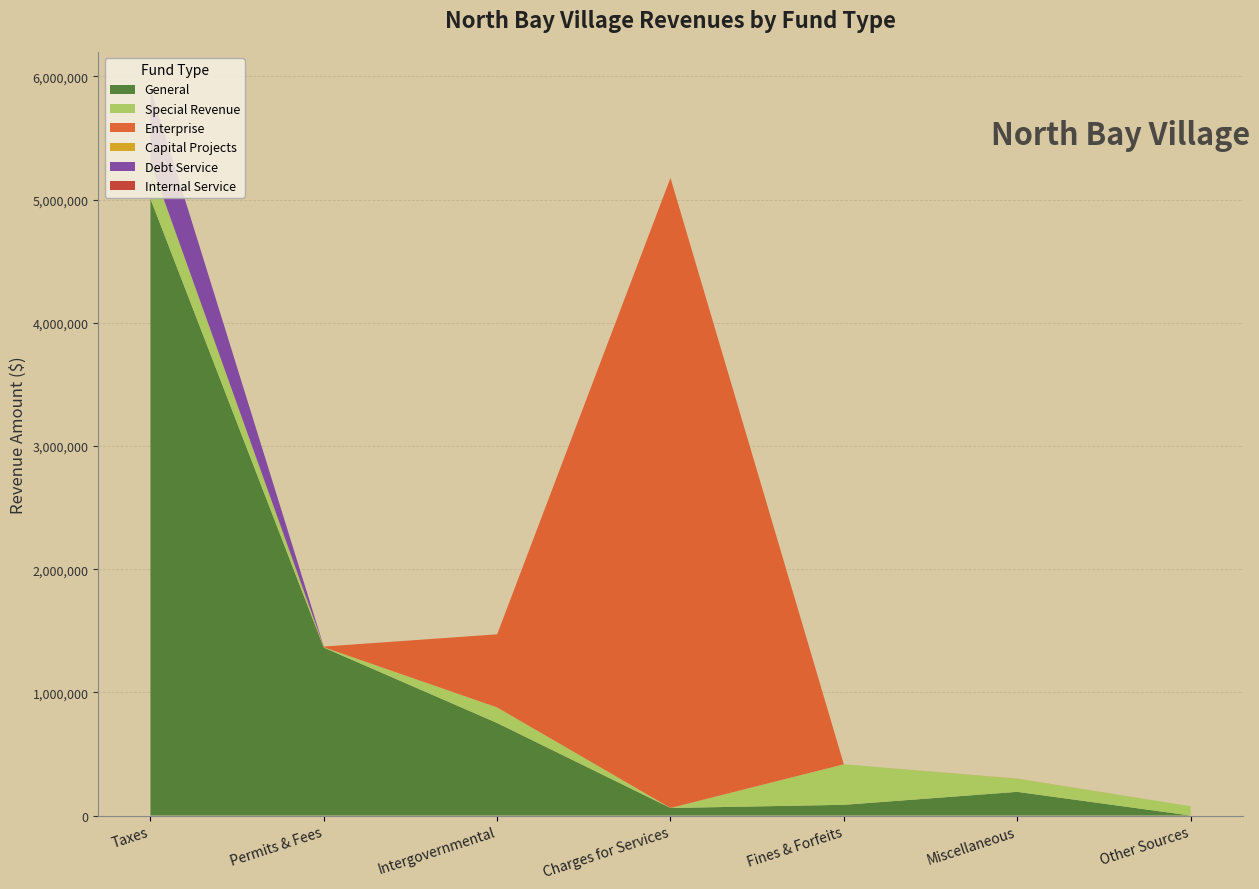

Reading right to left, list all the values displayed in this chart.

General: 0	192195	86858	61346	751056	1363599	5007437
Special Revenue: 75186	106580	329163	0	126390	2840	298278
Enterprise: 0	339	0	5115431	593775	5457	0
Capital Projects: 0	776	0	0	0	0	0
Debt Service: 0	0	0	0	0	0	597931
Internal Service: 0	0	0	0	0	0	0